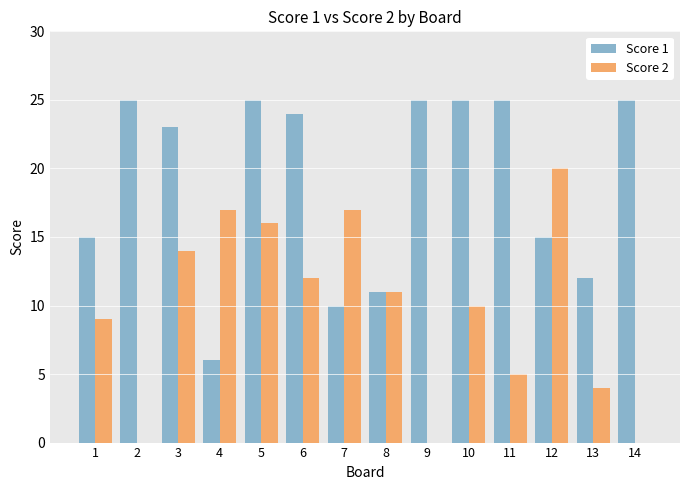

At which label does Score 2 reach its peak?

12